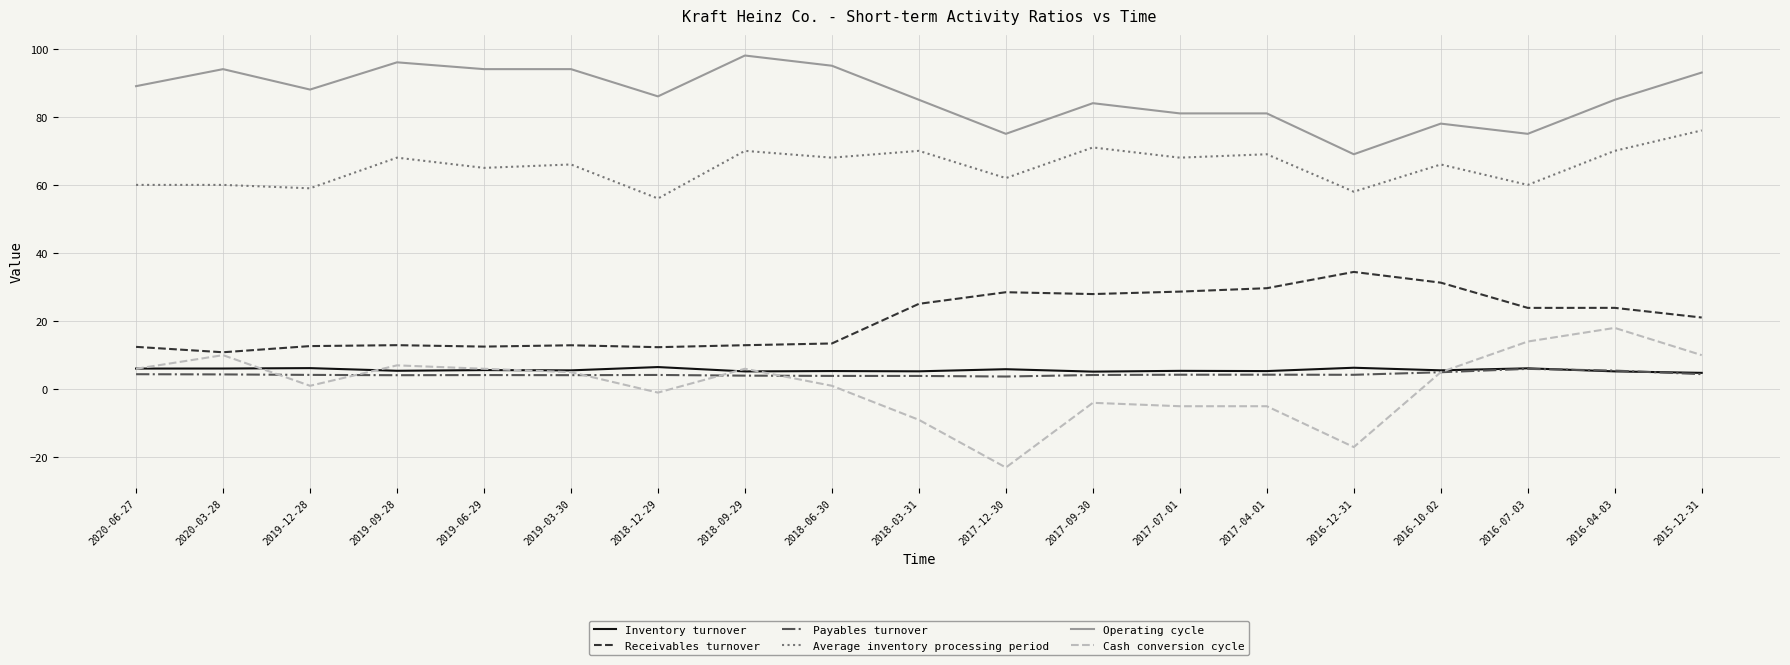

True or false: Average inventory processing period and Cash conversion cycle intersect in this chart.

False